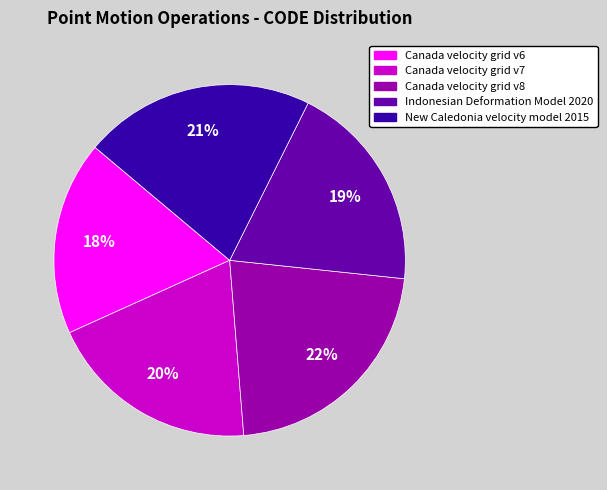

Is there a majority slice in this chart?

No